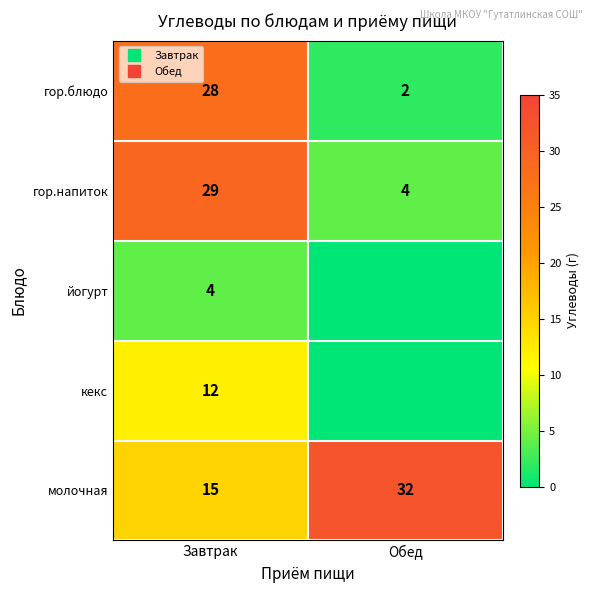

Which series has the largest range (max minus min)?

гор.блюдо